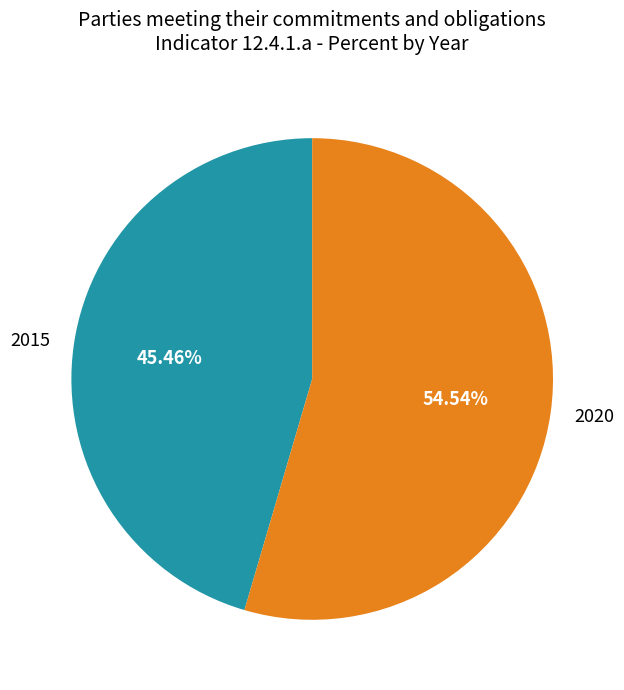

Do 2015 and 2020 together represent more than half of the pie?

Yes